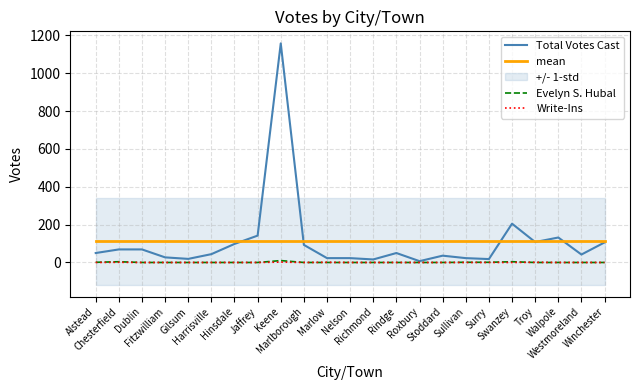

Is it true that Evelyn S. Hubal equals 4.0 at Swanzey?

True